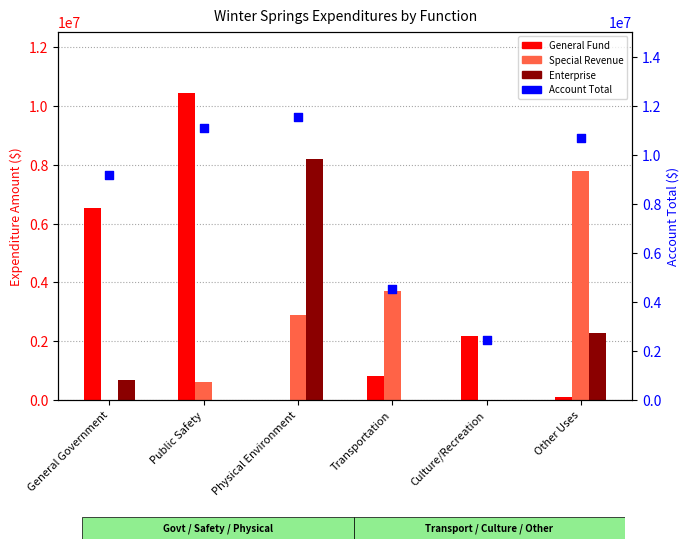

Which series reaches the minimum Y coordinate?

General Fund